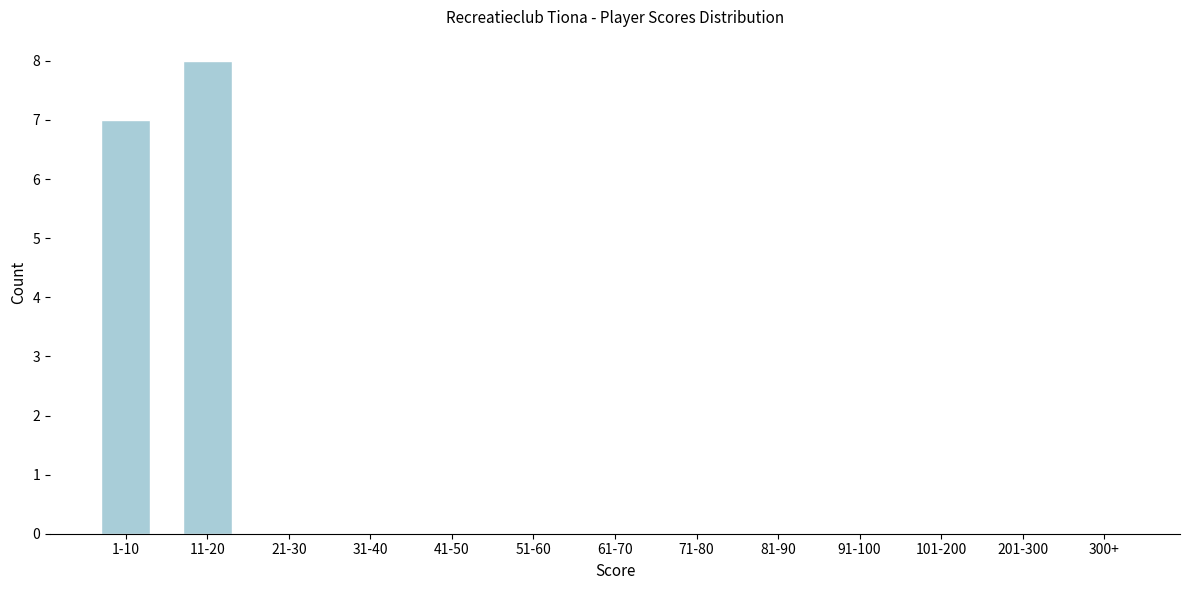

Reading left to right, list all the values displayed in this chart.

1-10=7	11-20=8	21-30=0	31-40=0	41-50=0	51-60=0	61-70=0	71-80=0	81-90=0	91-100=0	101-200=0	201-300=0	300+=0